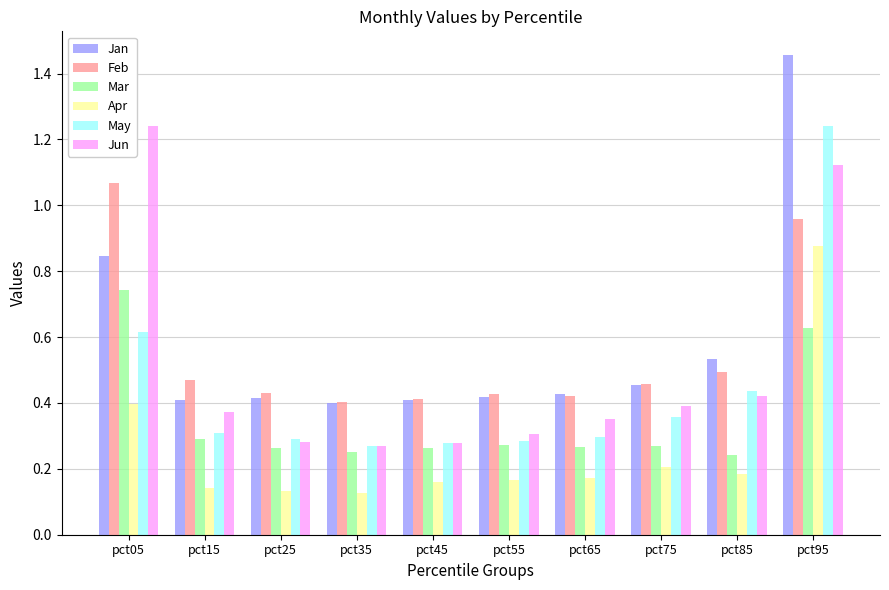

What are all the series names shown in the legend?

Jan, Feb, Mar, Apr, May, Jun